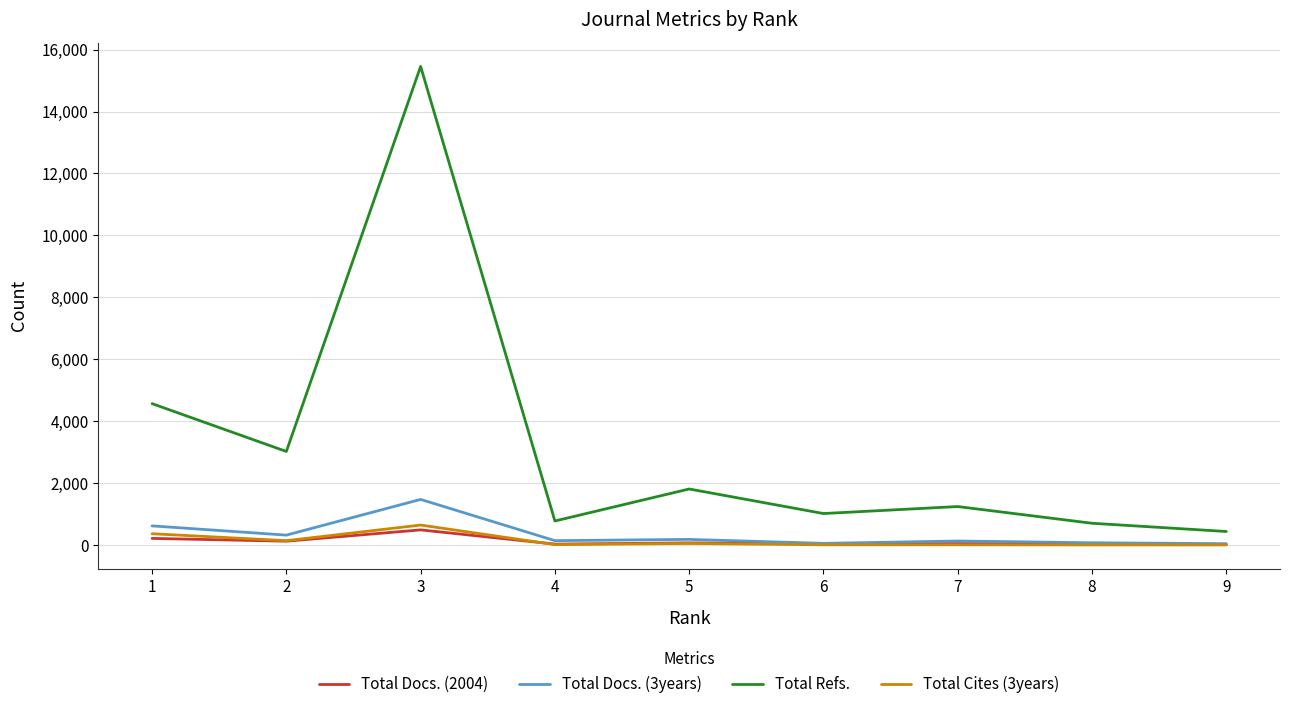

Between 3 and 5, which series saw the biggest shift?

Total Refs.